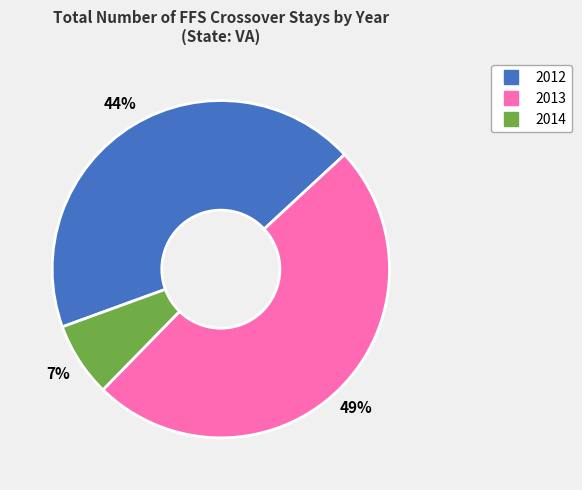

To the nearest percent, what portion does 2014 represent?

7%